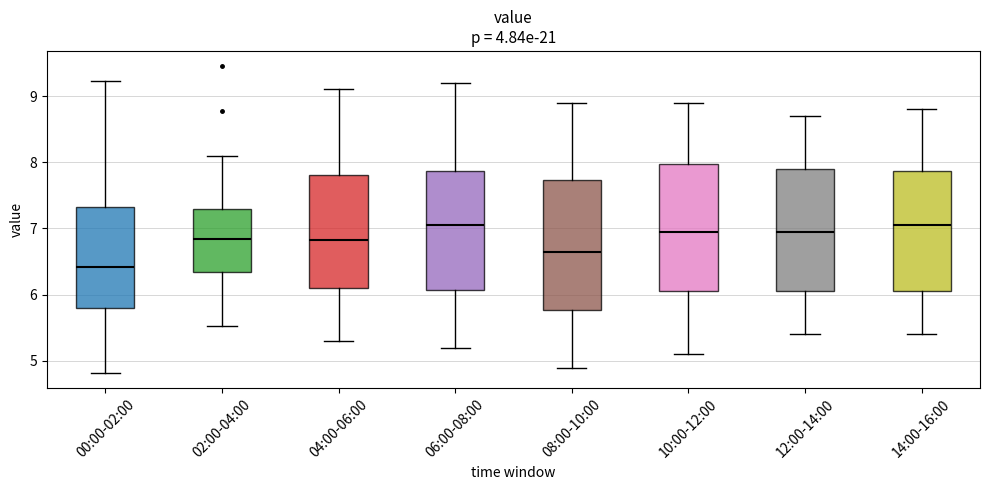

Reading left to right, read every box against the y-axis: the position of its median line, the range the box covers, and the ends of its whiskers. The values are not printed on the chart, so give them approximately, as read against the axis.

00:00-02:00: median 6.4, box 5.8 to 7.3, whiskers 4.8 to 9.2
02:00-04:00: median 6.8, box 6.3 to 7.3, whiskers 5.5 to 8.1
04:00-06:00: median 6.8, box 6.1 to 7.8, whiskers 5.3 to 9.1
06:00-08:00: median 7.1, box 6.1 to 7.9, whiskers 5.2 to 9.2
08:00-10:00: median 6.7, box 5.8 to 7.7, whiskers 4.9 to 8.9
10:00-12:00: median 7.0, box 6.1 to 8.0, whiskers 5.1 to 8.9
12:00-14:00: median 7.0, box 6.1 to 7.9, whiskers 5.4 to 8.7
14:00-16:00: median 7.1, box 6.1 to 7.9, whiskers 5.4 to 8.8